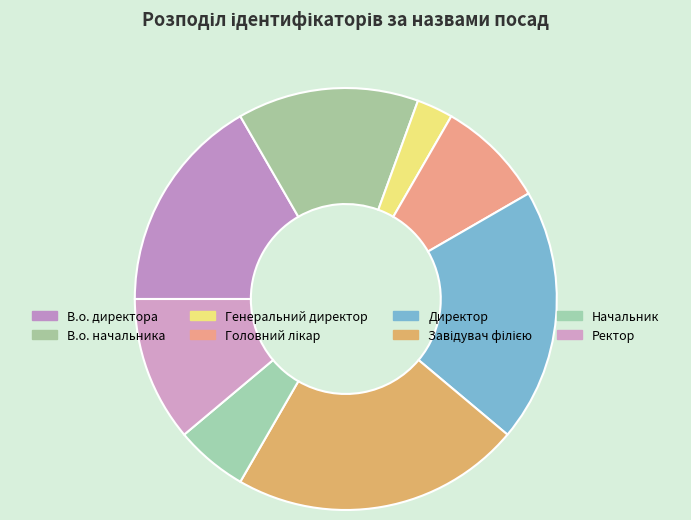

To the nearest percent, what portion does В.о. начальника represent?

14%